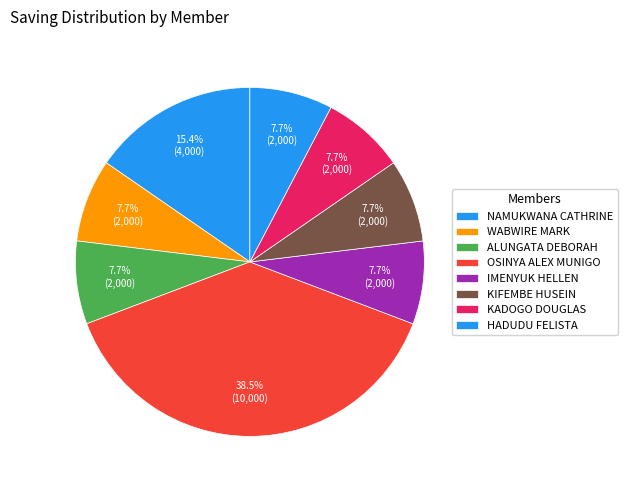

Which category has the biggest portion of the pie?

OSINYA ALEX MUNIGO